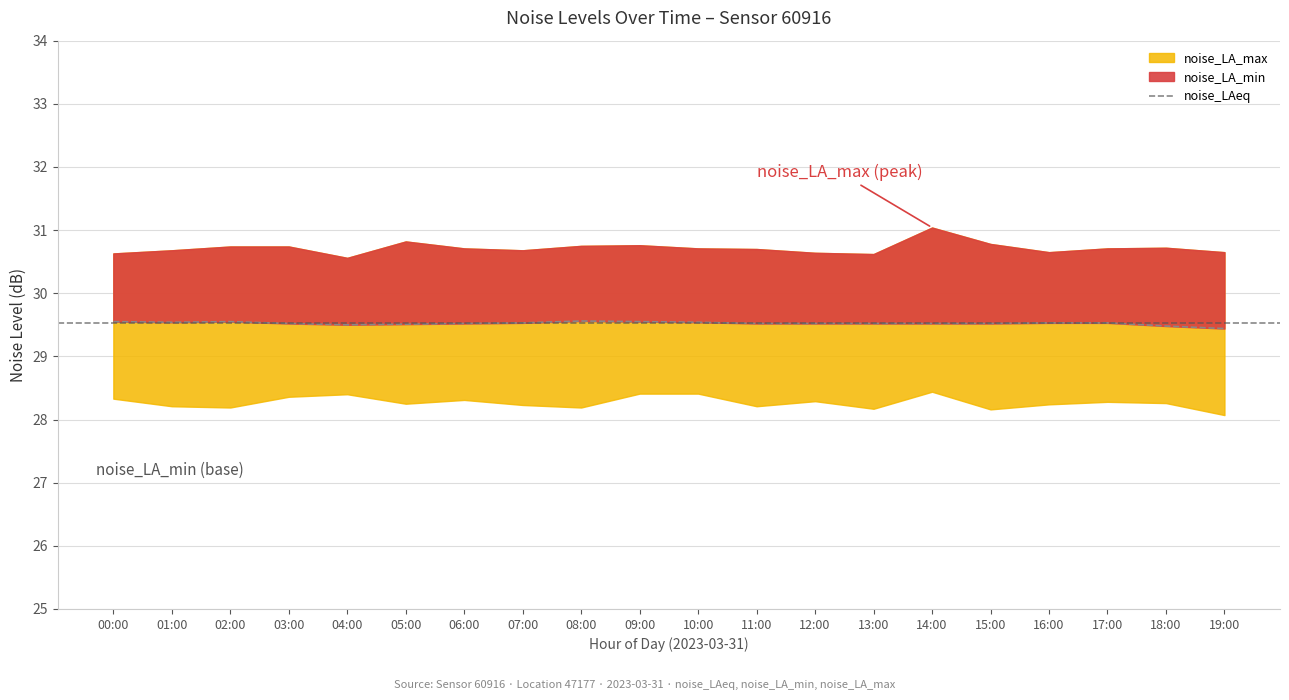

Reading left to right, transcribe all the data shown in this chart.

29.6	29.5	29.6	29.5	29.5	29.5	29.5	29.5	29.6	29.6	29.5	29.5	29.5	29.5	29.5	29.5	29.5	29.5	29.5	29.4